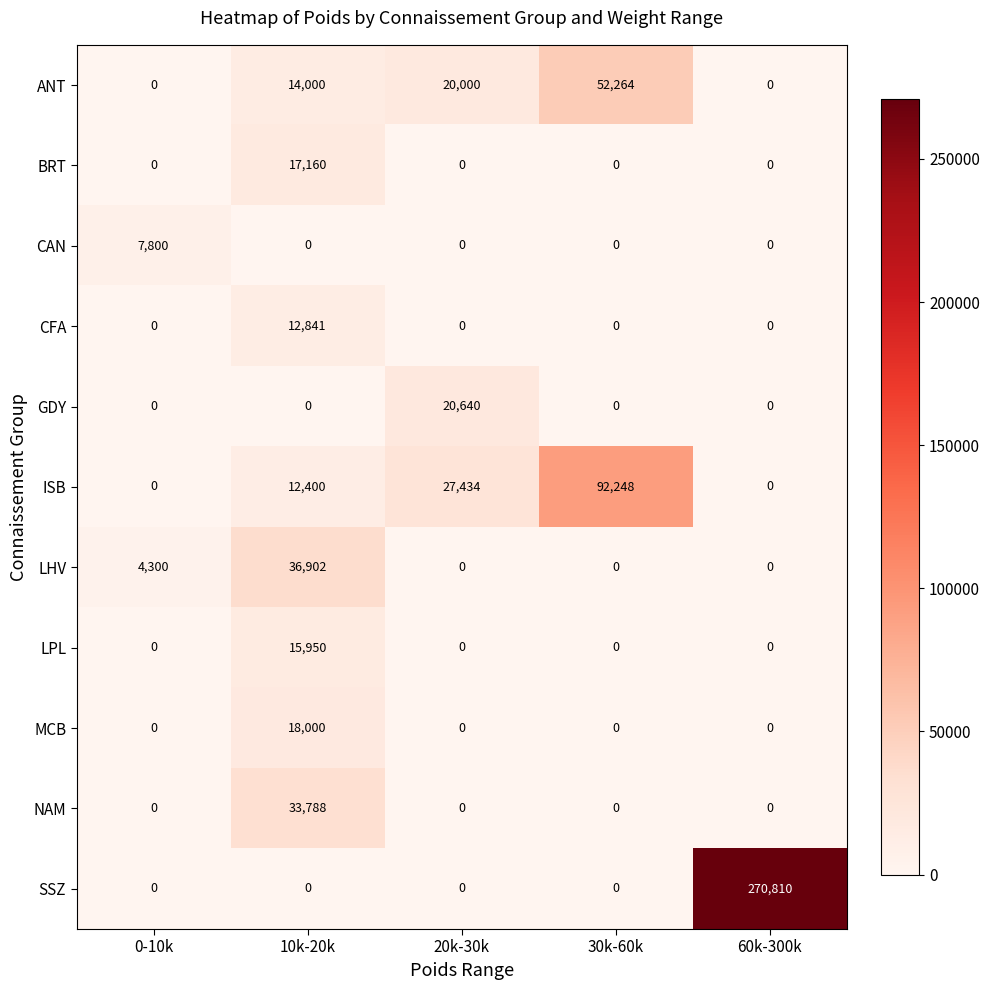

Which series has the largest range (max minus min)?

SSZ